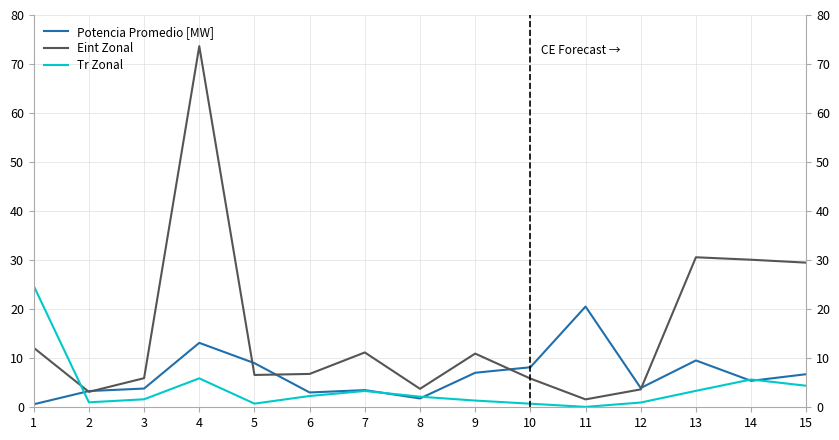

Between which two adjacent categories do Tr Zonal and Eint Zonal first intersect?

1 and 2